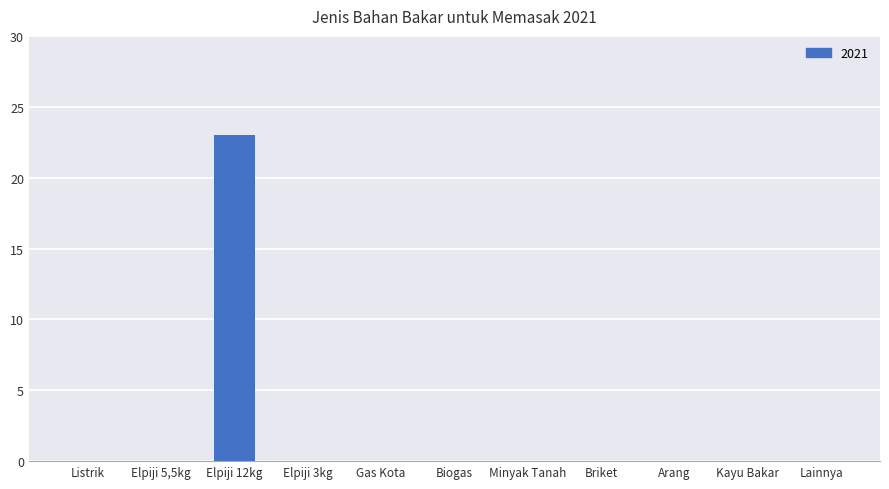

True or false: the data shows 8 at Kayu Bakar.

False